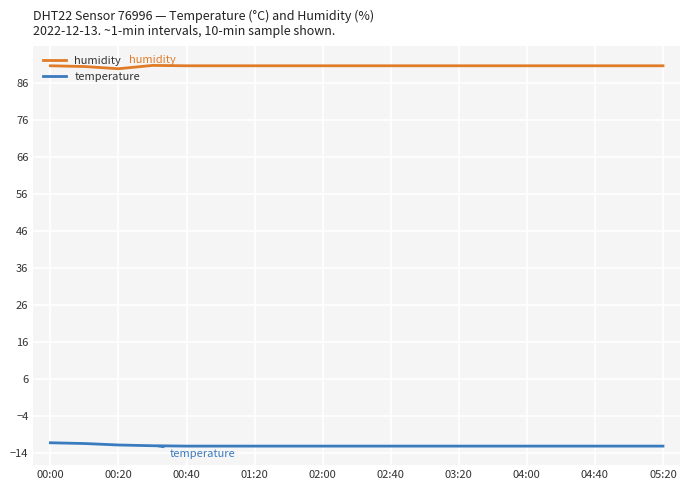

What is the average value of the humidity series?

90.7